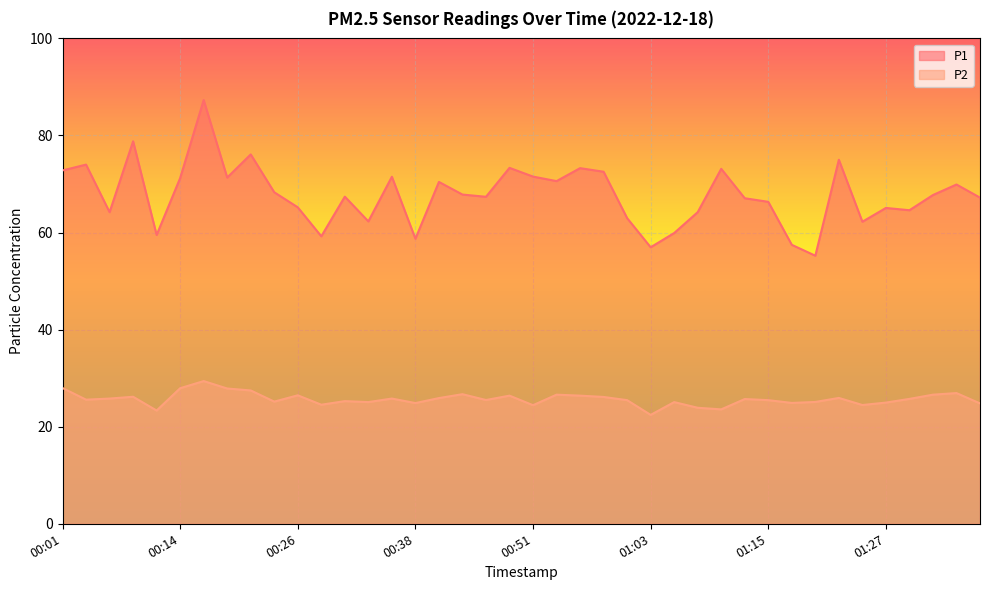

What is the label of the 27th point from the right?

00:33